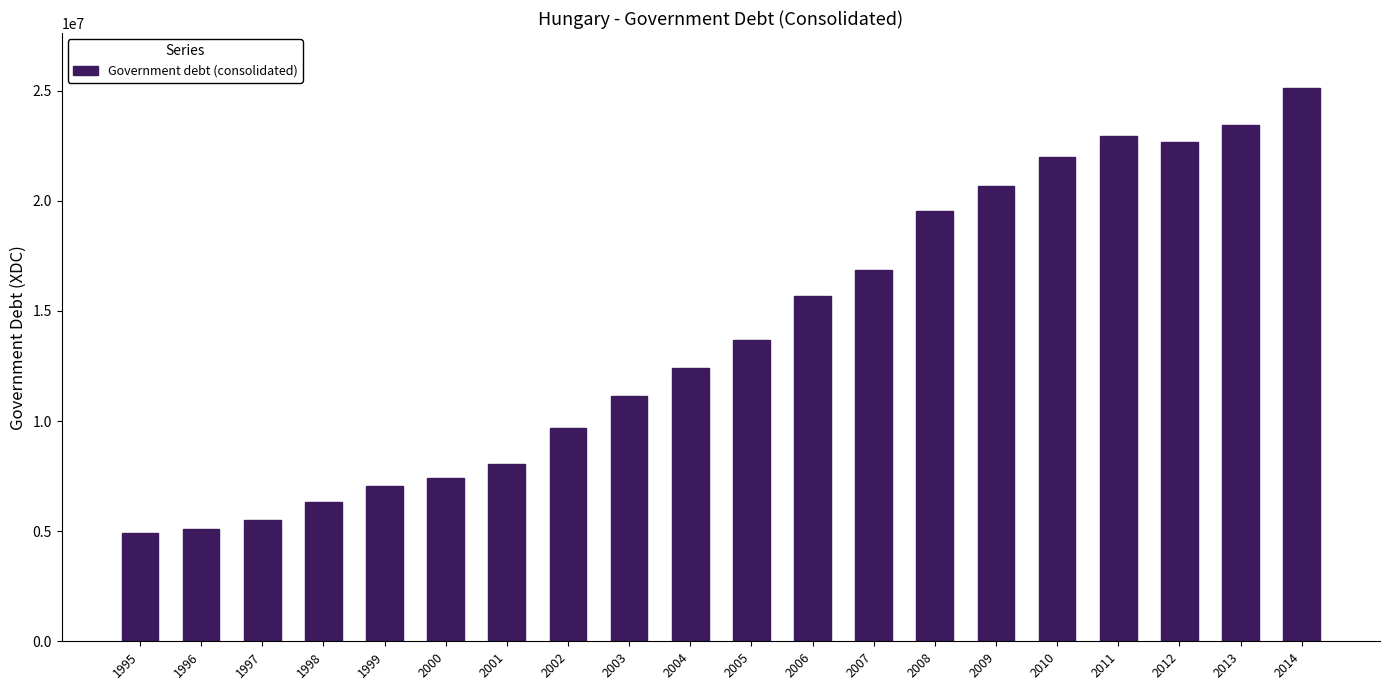

Read the value at 2012.

22662231